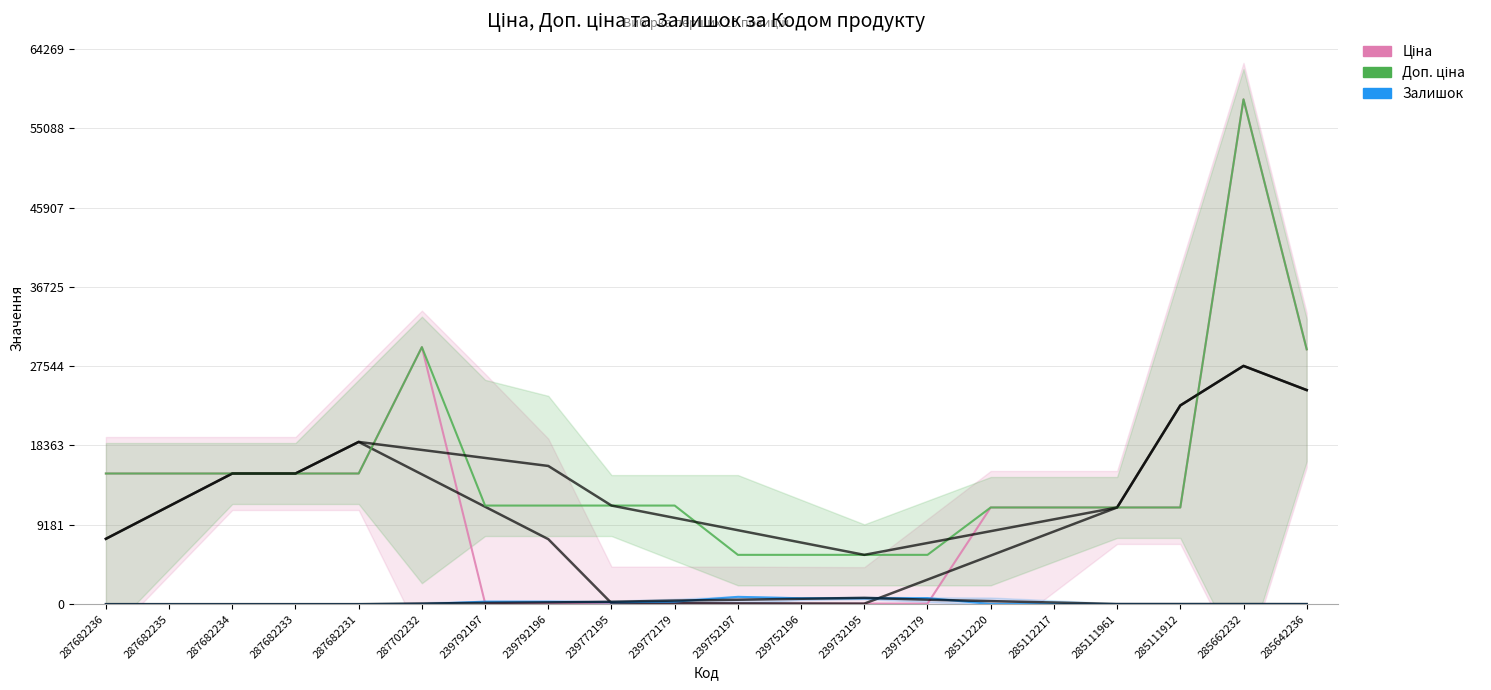

At which category does Залишок reach its first local peak?

239792196